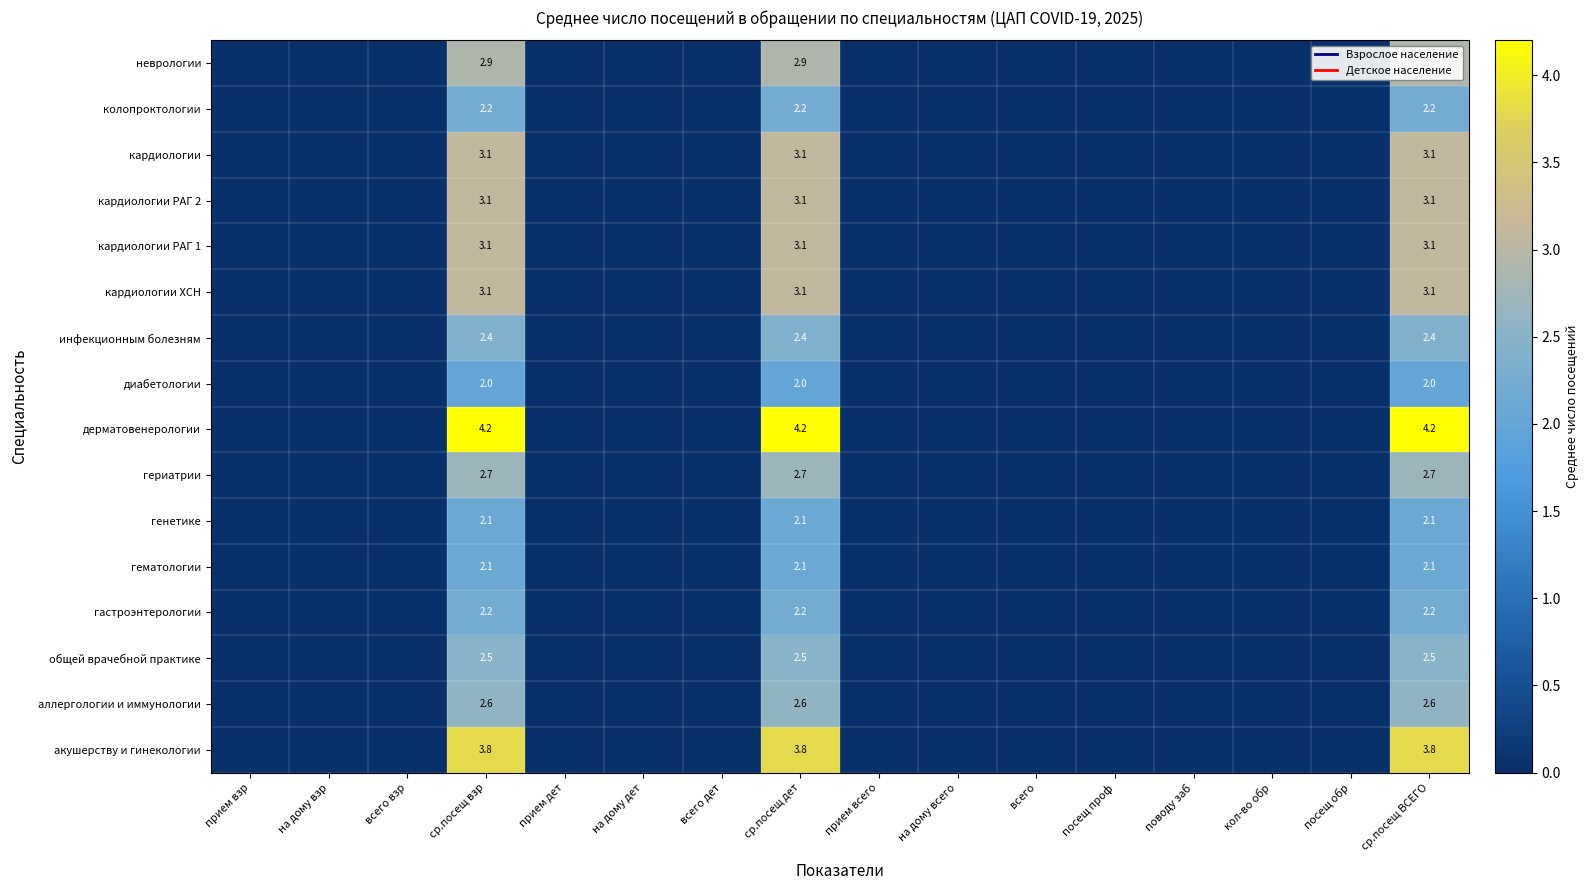

True or false: аллергологии и иммунологии has a value of 2.6 at ср.посещ взр.

True